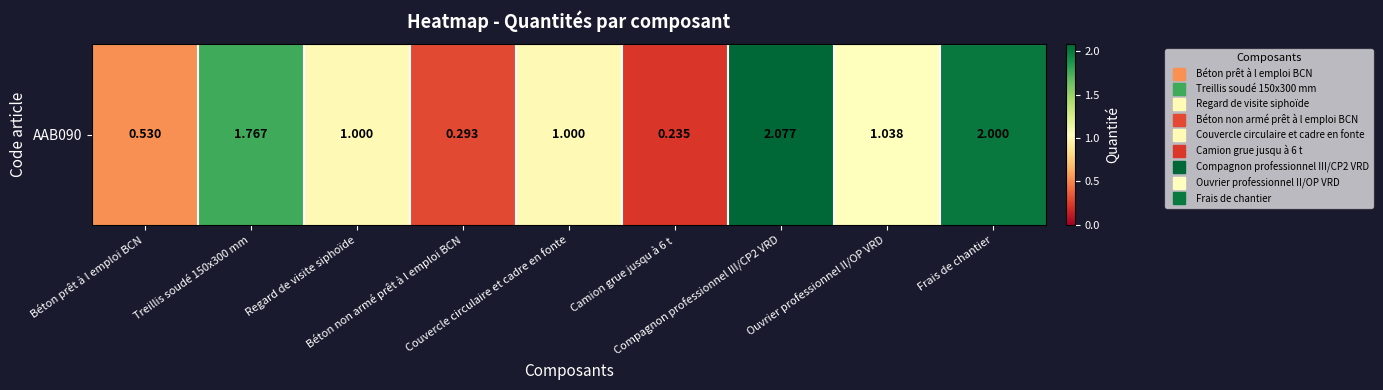

Where is the data nearest to the value 1?

Regard de visite siphoïde